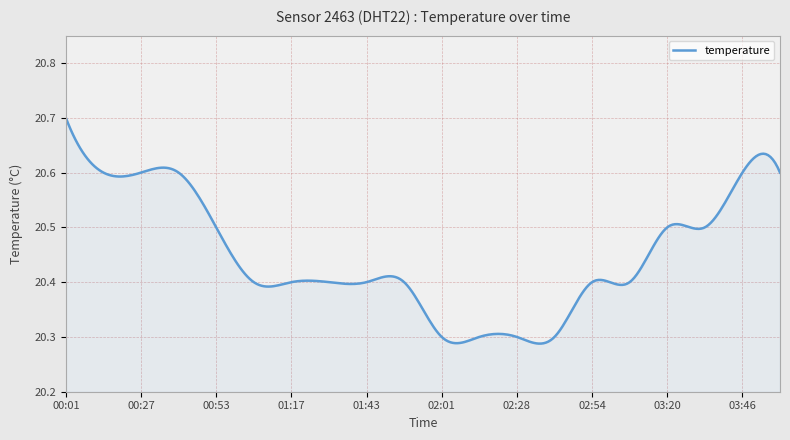

What is the difference between the maximum and minimum values?

0.4